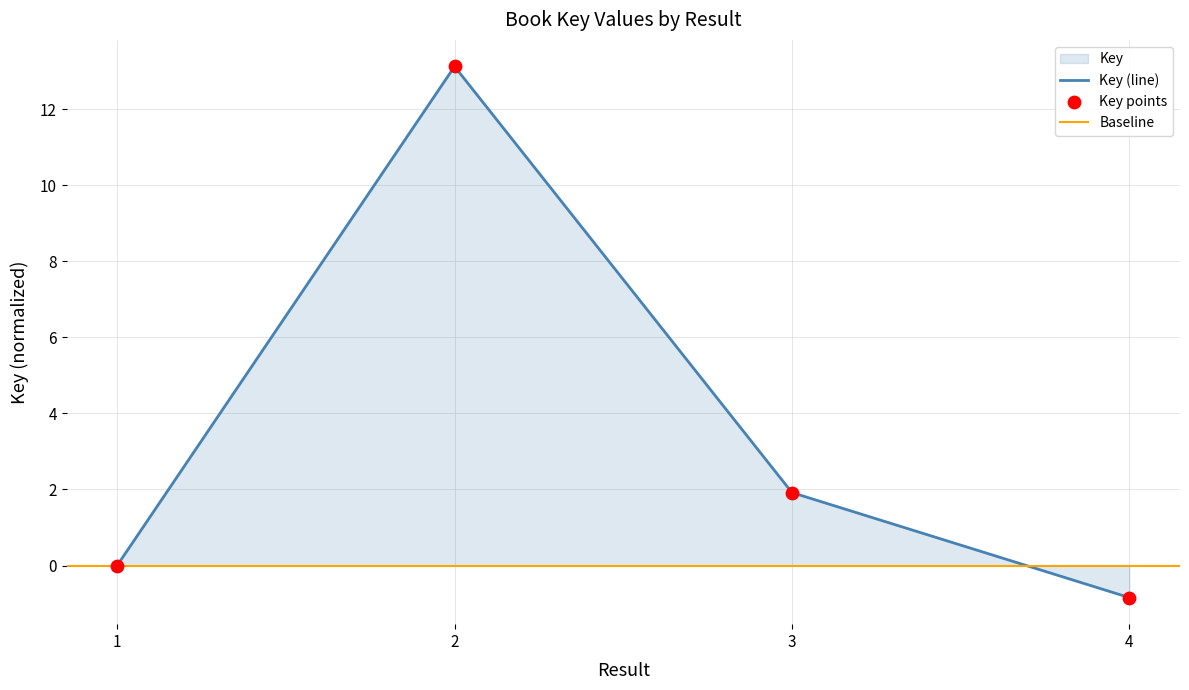

What is the change in value from 1 to 4?

-0.8